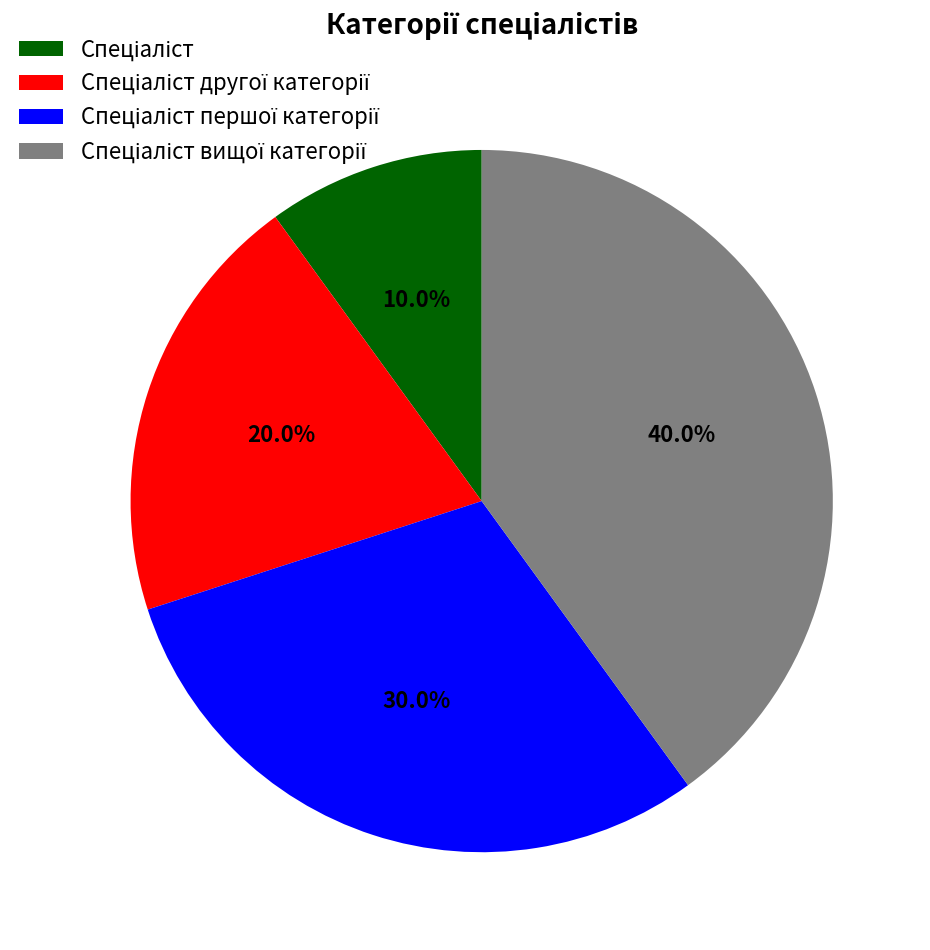

Does any single category account for the majority?

No